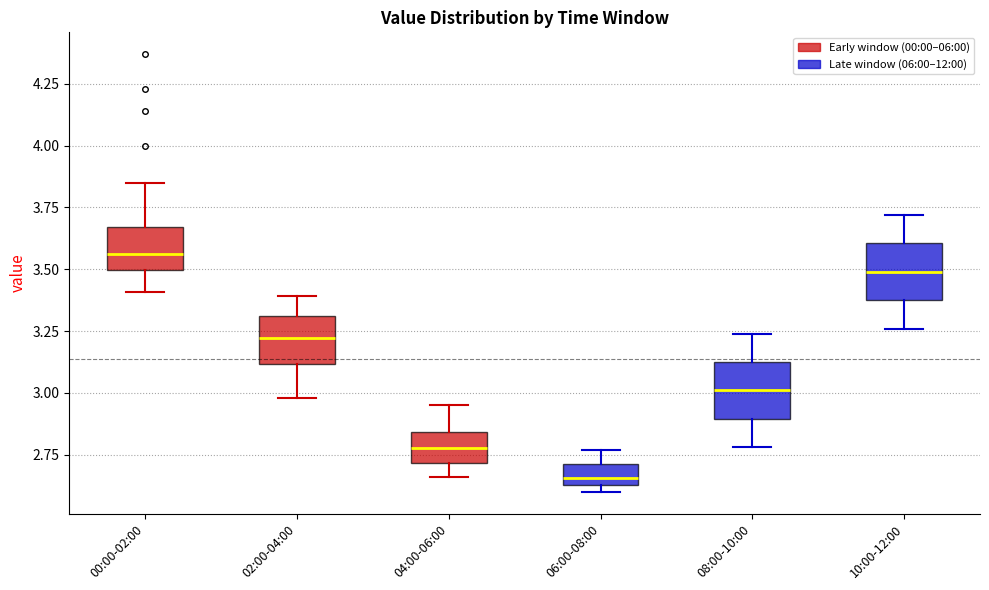

Which box has the lowest median line?

06:00-08:00